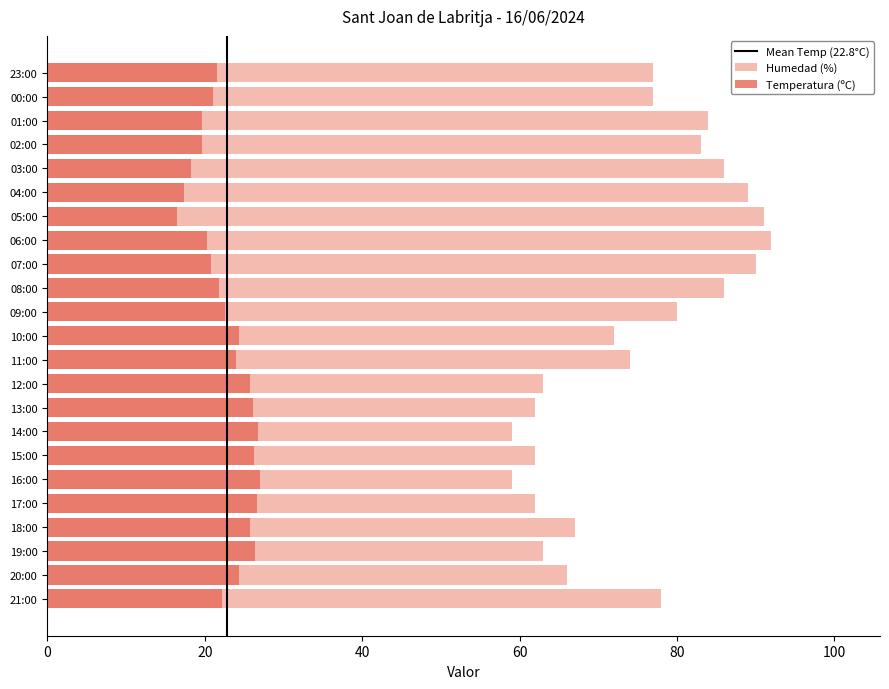

How many bars are there in each group?

2